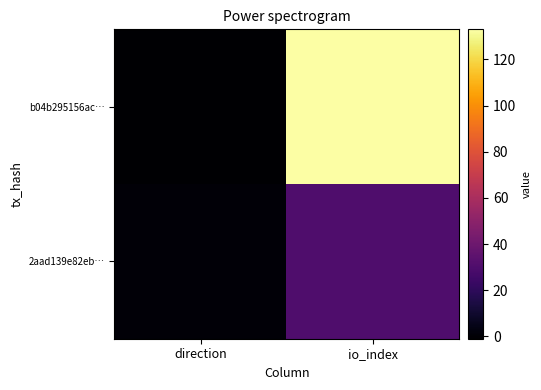

Reading left to right, extract all data points from this chart.

b04b295156ac…: direction=-1	io_index=133
2aad139e82eb…: direction=1	io_index=30